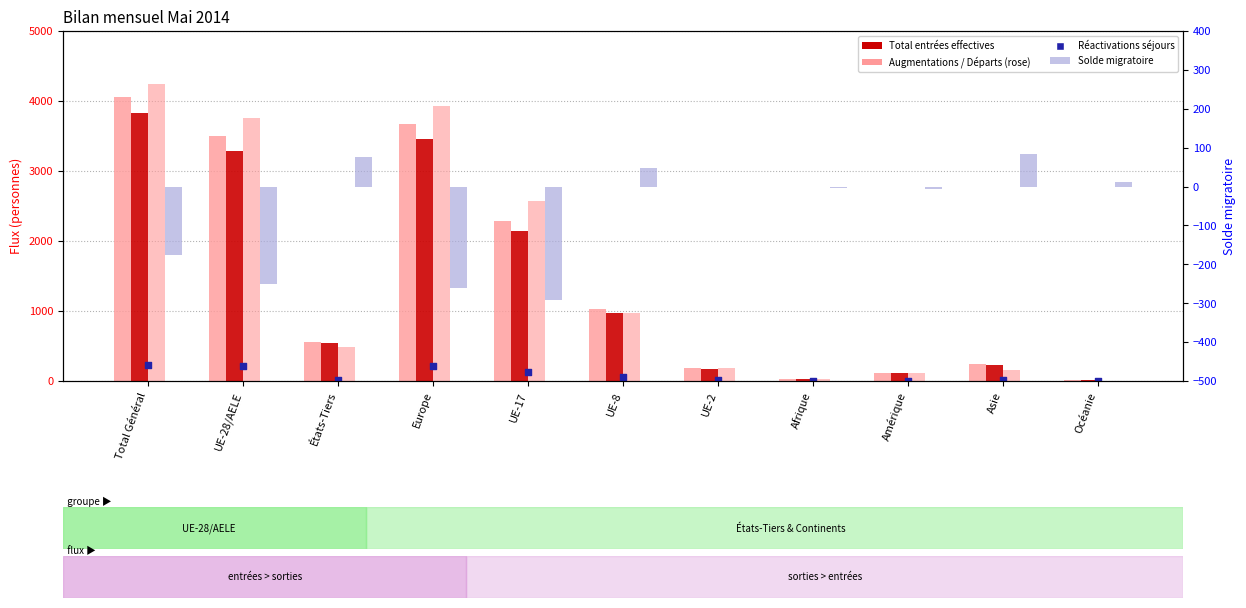

Which series has the largest total across all categories?

Total départs